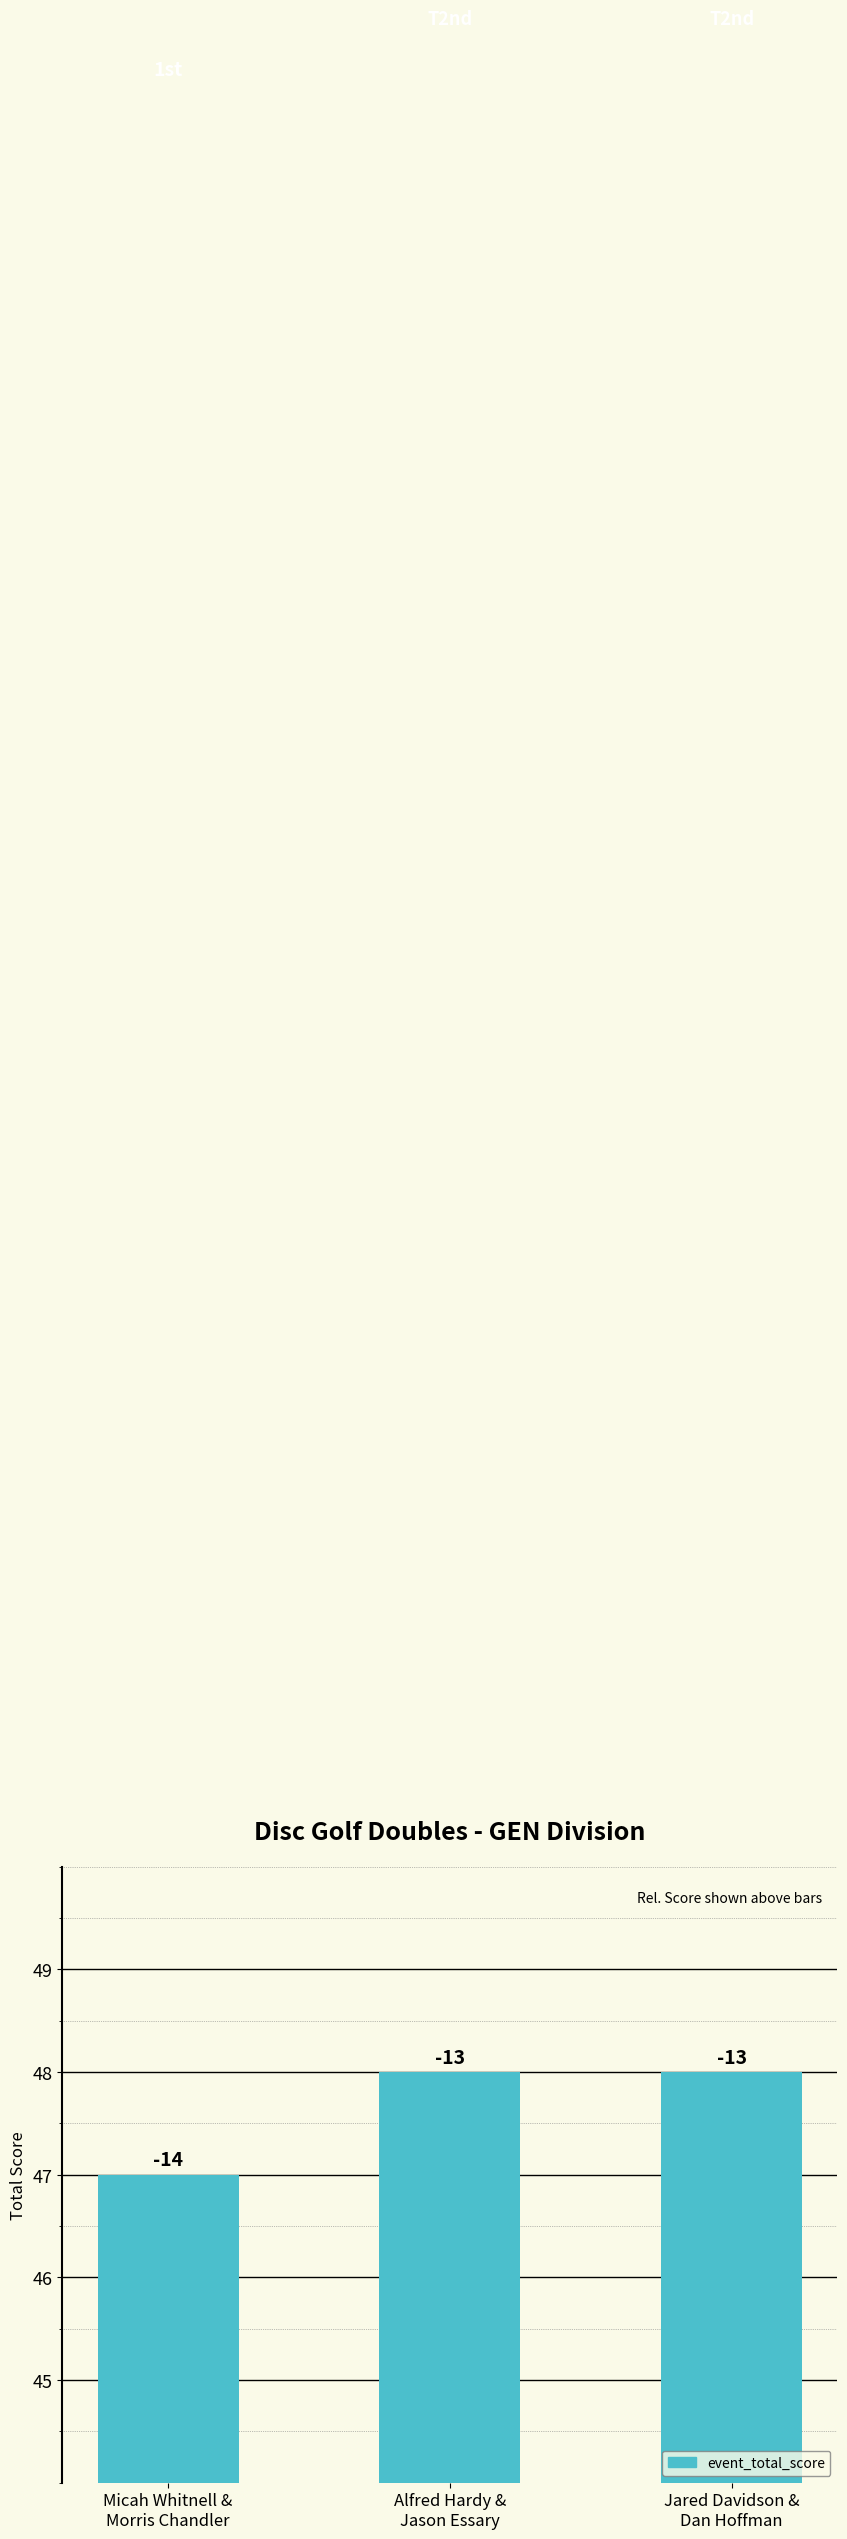

True or false: the data shows 62 at Micah Whitnell &
Morris Chandler.

False